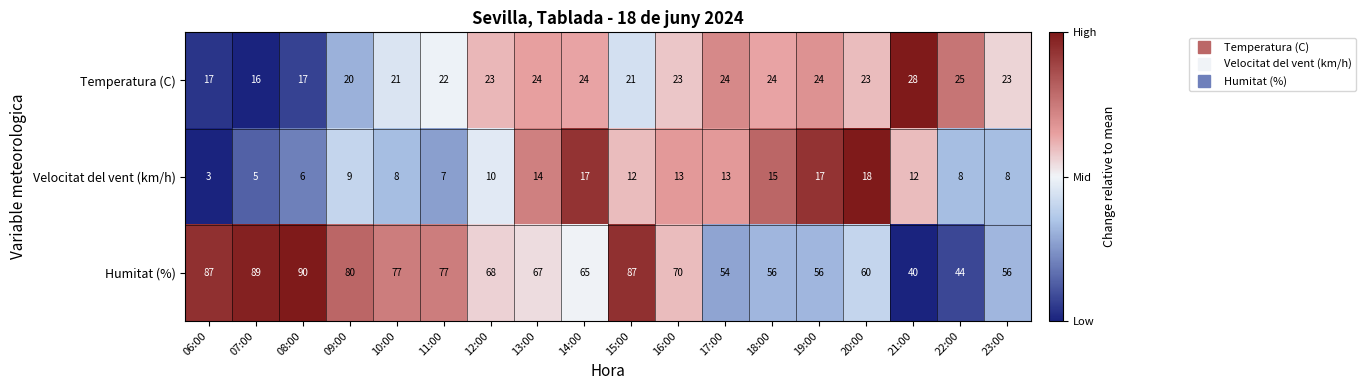

Rank the series by their maximum value, from lowest to highest.

Velocitat del vent (km/h), Temperatura (C), Humitat (%)